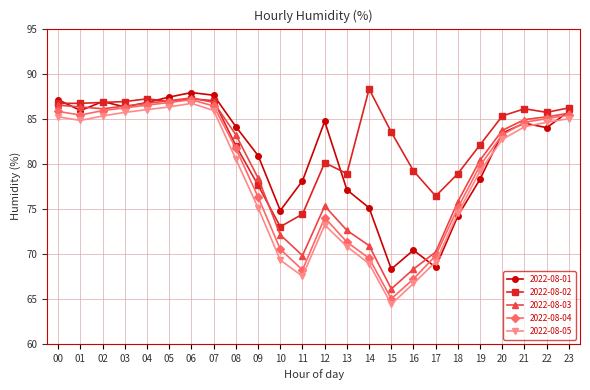

Which series changed the most between 05 and 19?

2022-08-01